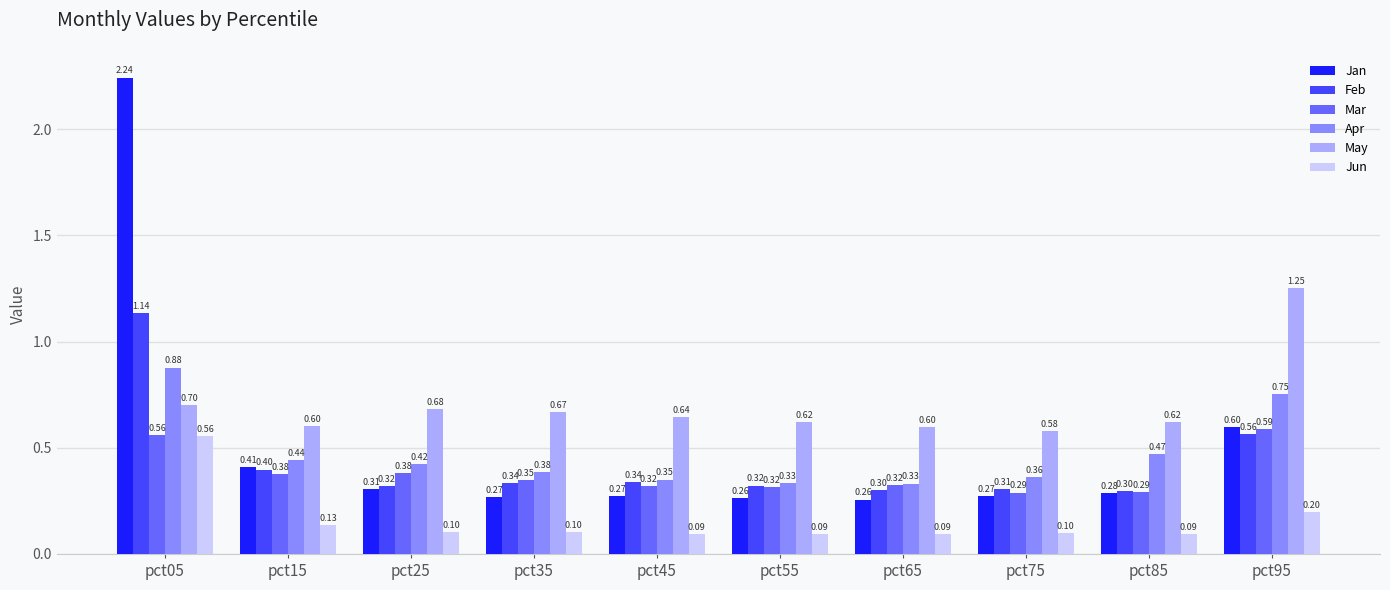

At which category is the sum across all series the highest?

pct05